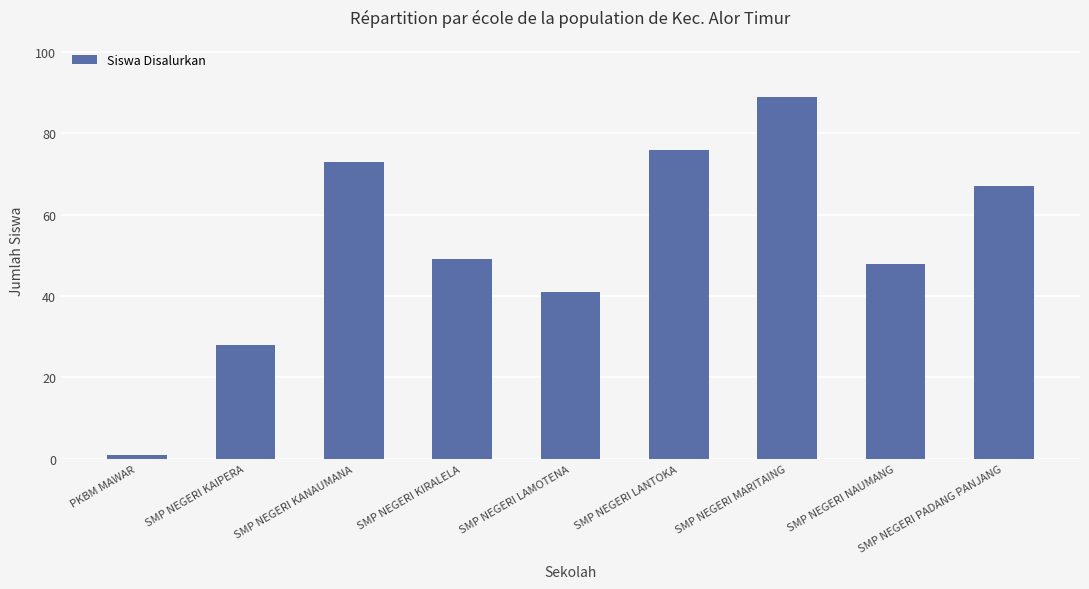

Read the value at SMP NEGERI LANTOKA, to the nearest 10.

80